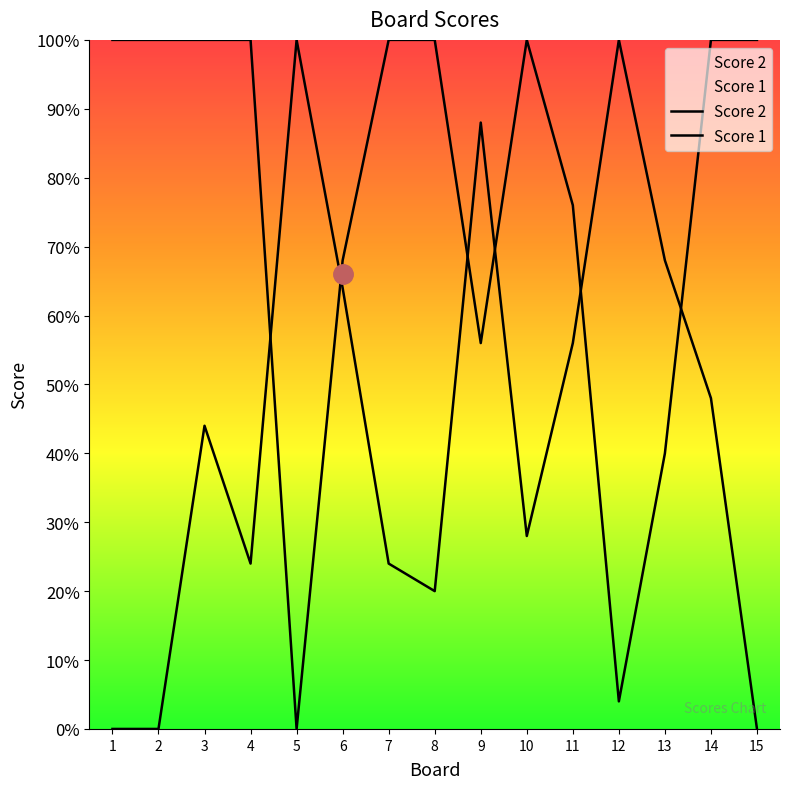

How many data points in Score 2 are less than 11?

7